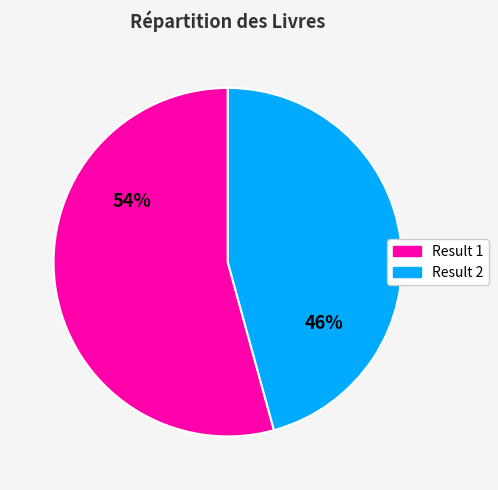

Does Result 1 represent more than half of the total?

Yes